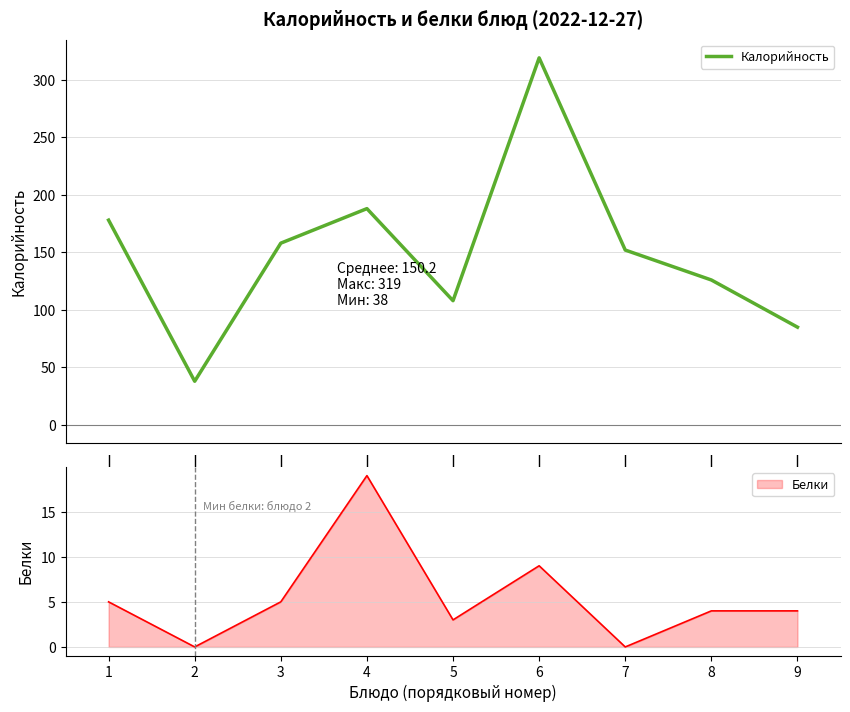

What is the average value?

150